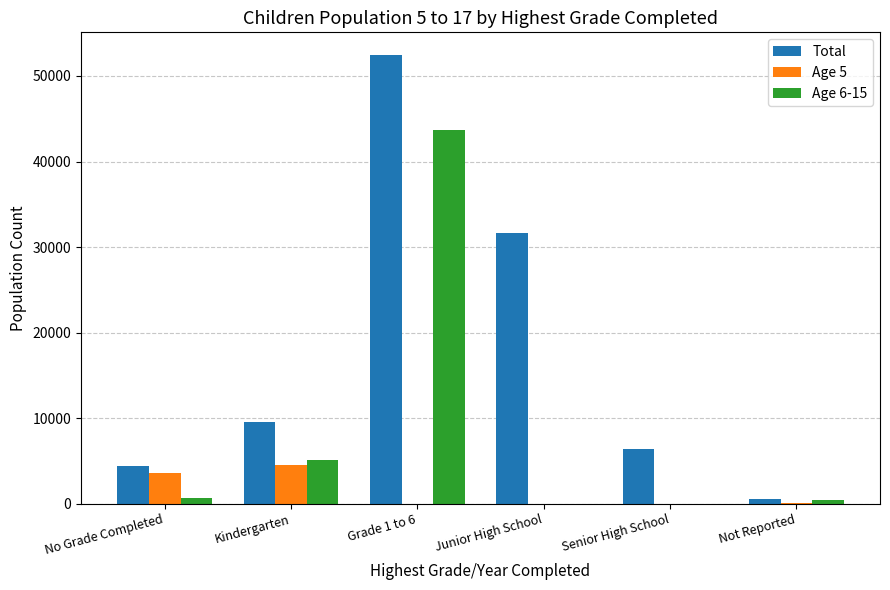

Which series has the largest total across all categories?

Total